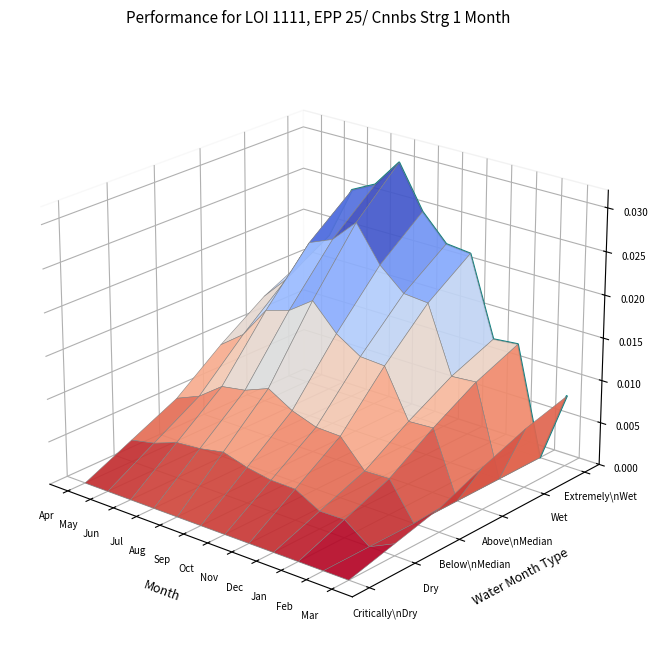

The chart shows a value of -0.0 at Feb. True or false?

True